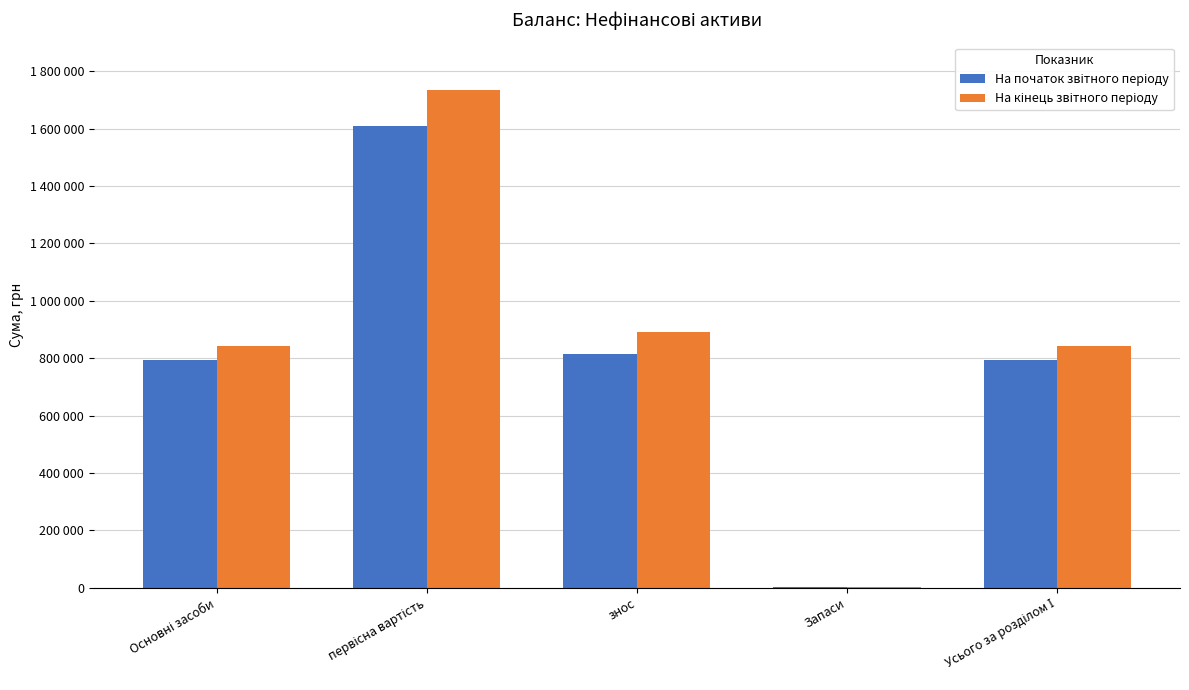

Which series has the largest range (max minus min)?

На кінець звітного періоду